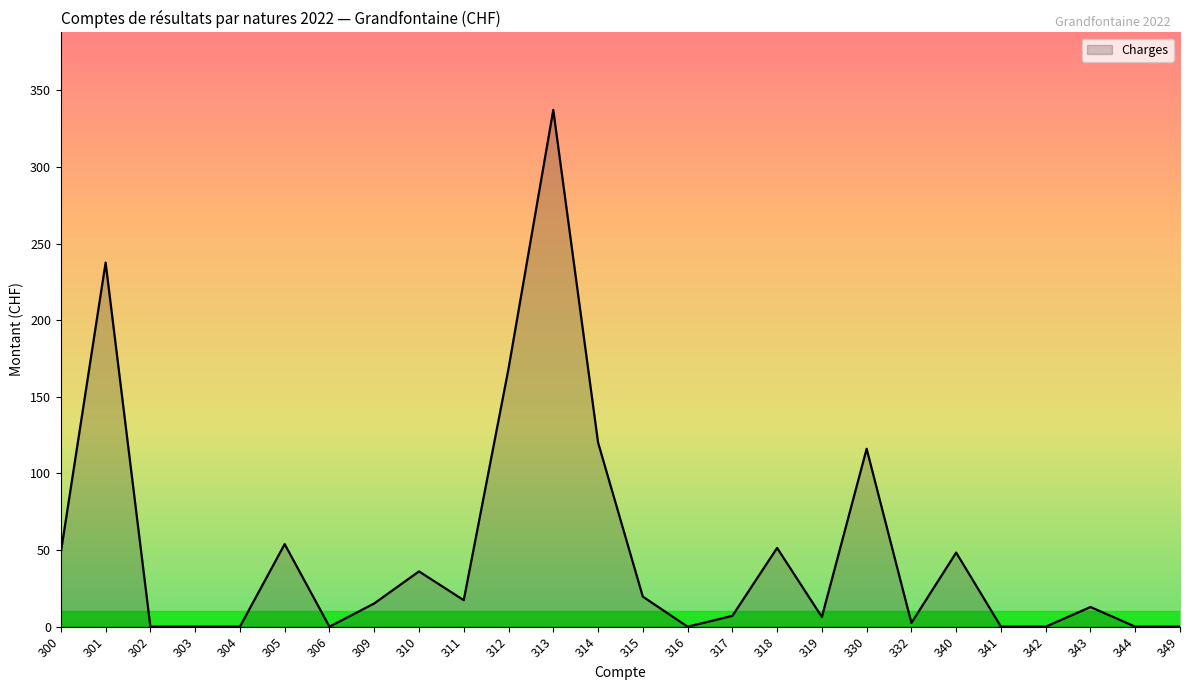

What is the sum of the values at 343 and 315?

32.5